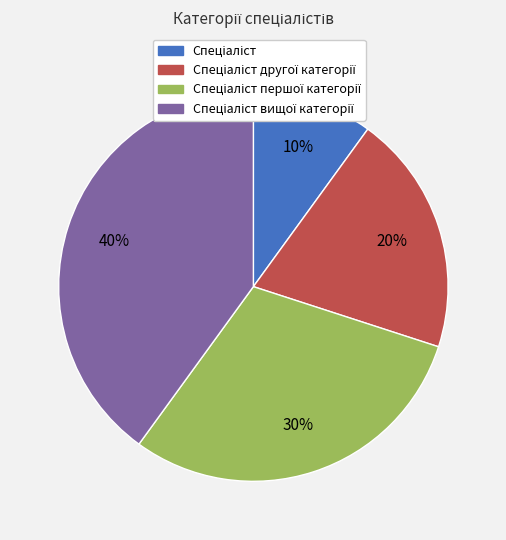

Does any single category account for the majority?

No